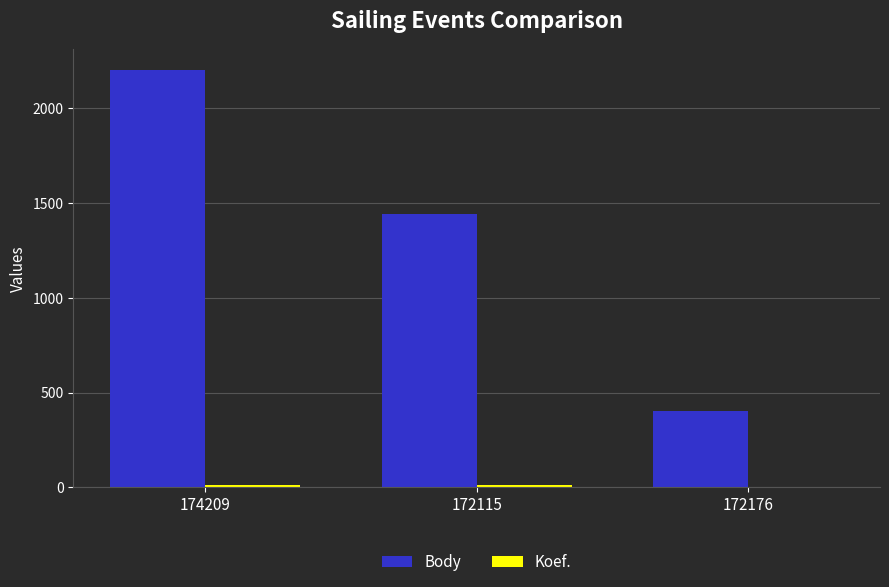

At which category is the sum across all series the highest?

174209